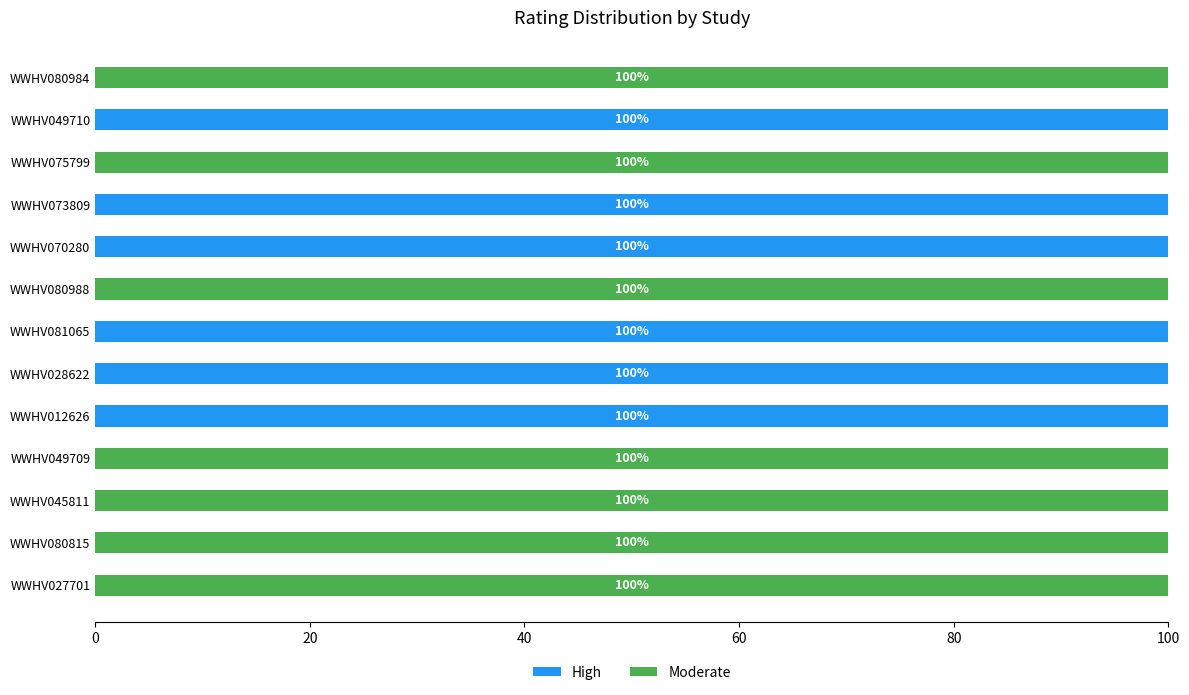

The High series shows 60 at WWHV073809. True or false?

False